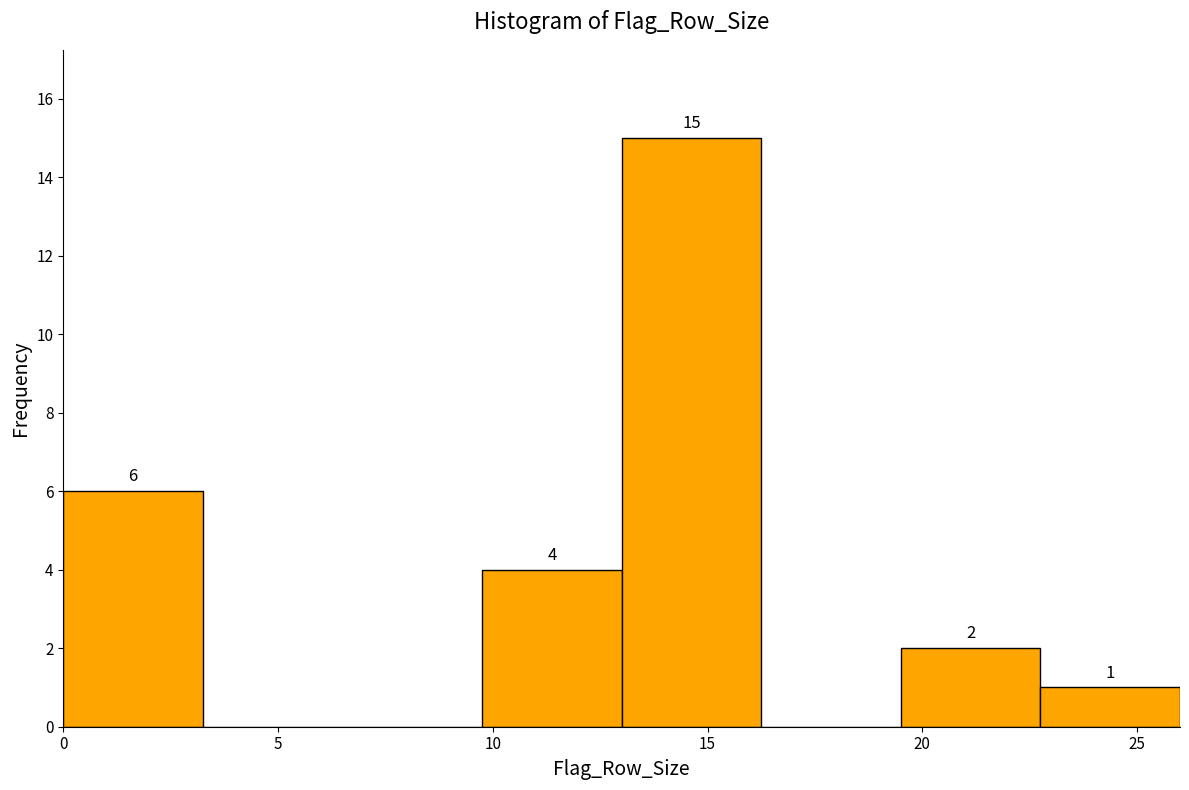

Which range on the x-axis has the tallest bar?

13.00 to 16.25